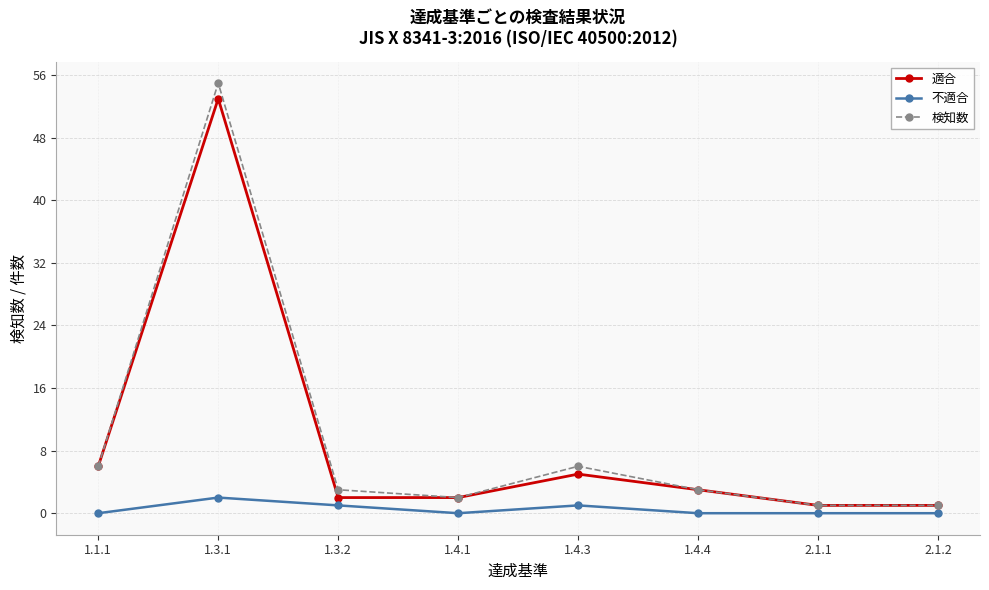

Where is the first local minimum for 不適合?

1.4.1